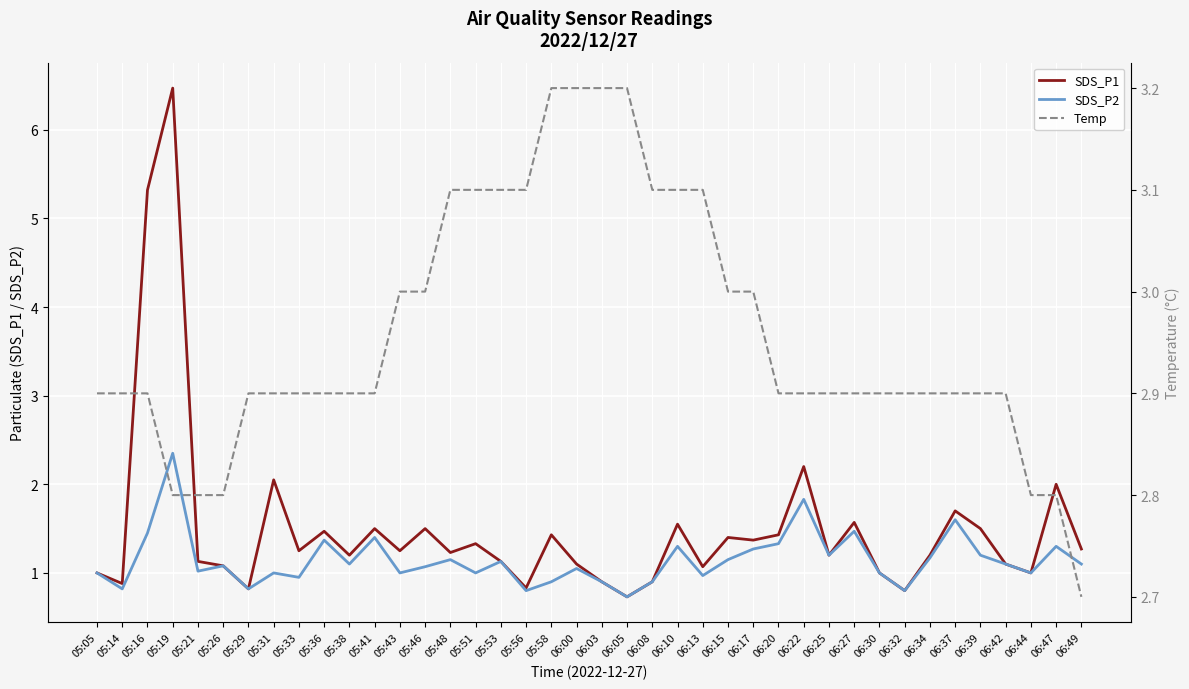

Does the chart display data point markers on the line(s)?

No